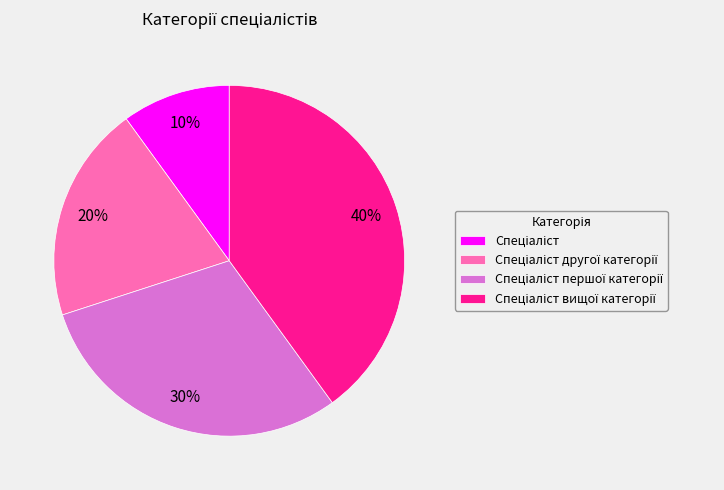

Count the number of slices in the pie.

4